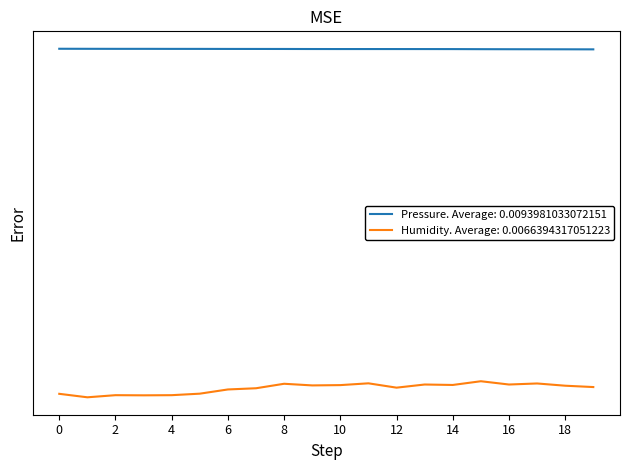

How many interior local valleys does the pressure series have?

2